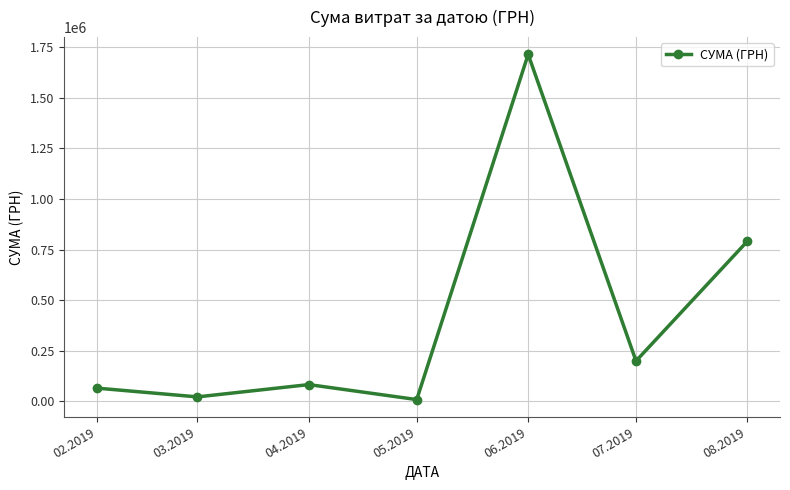

Between 06.2019 and 04.2019, which is larger?

06.2019